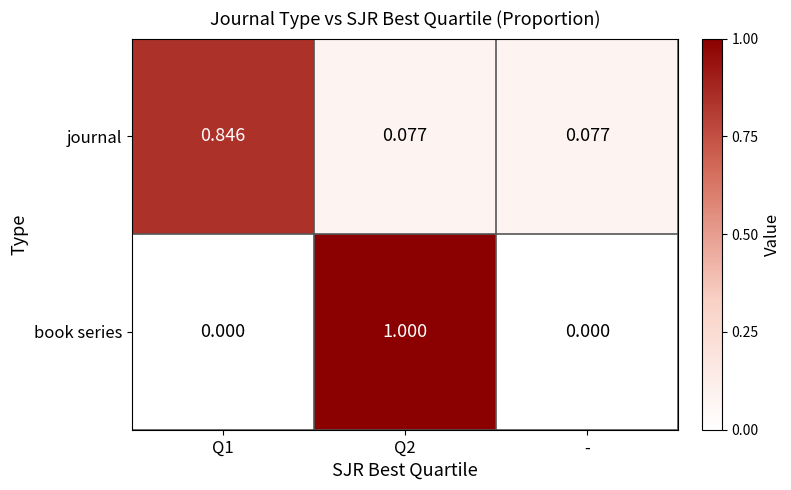

Is the value of book series at Q1 greater than the value of journal at Q1?

No